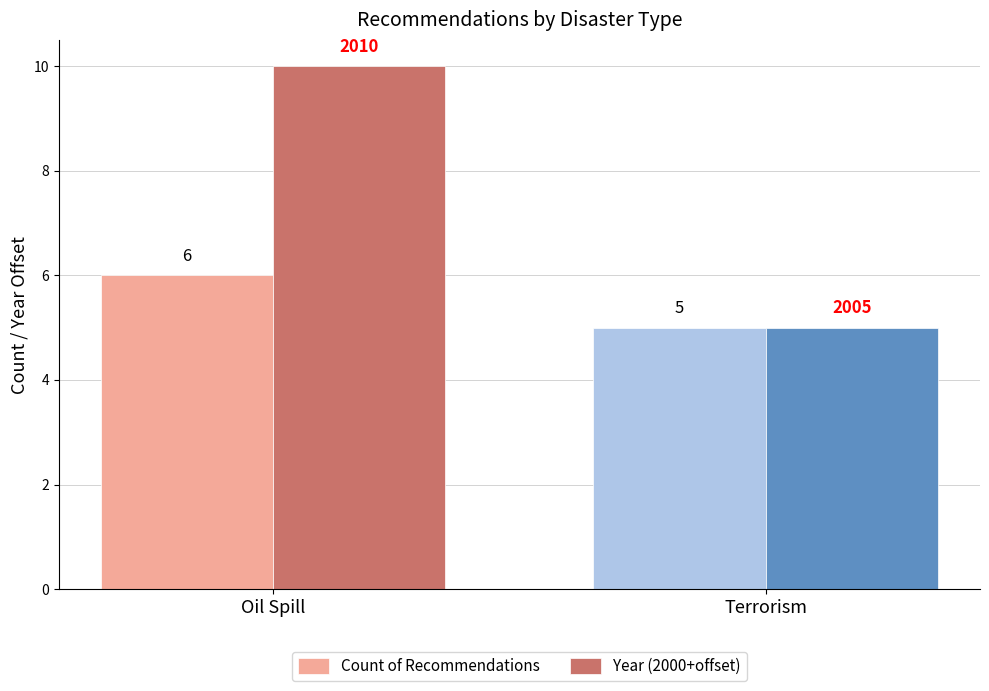

What is the sum of the Count of Recommendations values at Oil Spill and Terrorism?

11